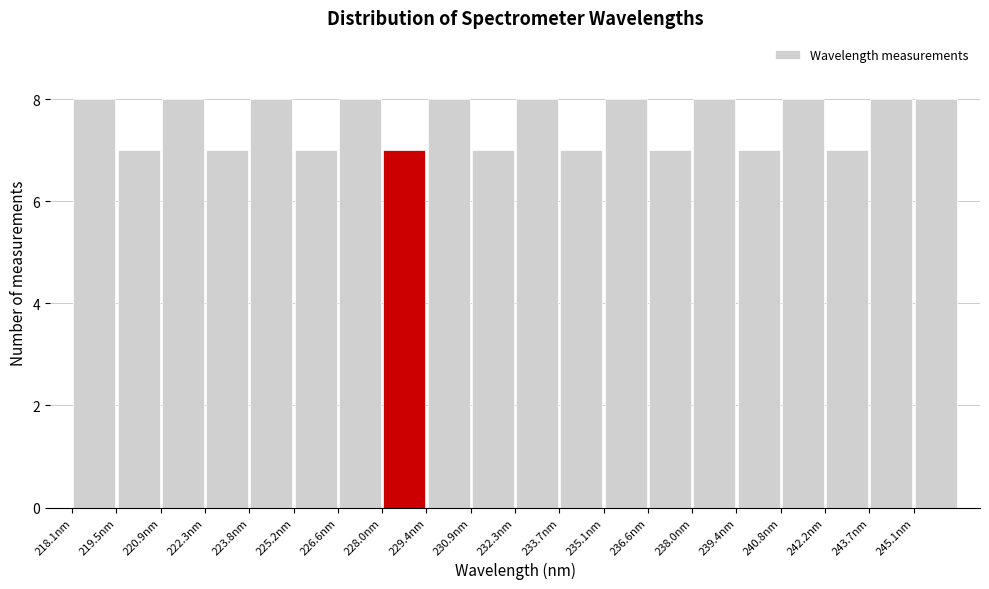

Reading left to right, transcribe this chart: for each bar, give the range it covers on the x-axis and its height. Neither the bar edges nor the heights are printed on the chart, so give them approximately, as read against the axes.

218.0 to 219.4: 8
219.4 to 221.0: 7
221.0 to 222.4: 8
222.4 to 223.8: 7
223.8 to 225.2: 8
225.2 to 226.6: 7
226.6 to 228.0: 8
228.0 to 229.4: 7
229.4 to 230.8: 8
230.8 to 232.2: 7
232.2 to 233.8: 8
233.8 to 235.2: 7
235.2 to 236.6: 8
236.6 to 238.0: 7
238.0 to 239.4: 8
239.4 to 240.8: 7
240.8 to 242.2: 8
242.2 to 243.6: 7
243.6 to 245.0: 8
245.0 to 246.6: 8